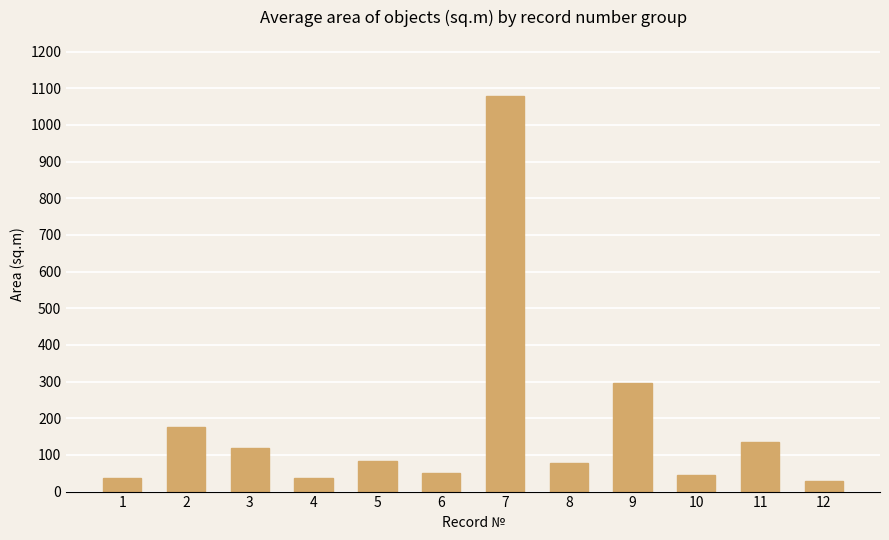

Are the bars grouped side by side (vs. stacked)?

No